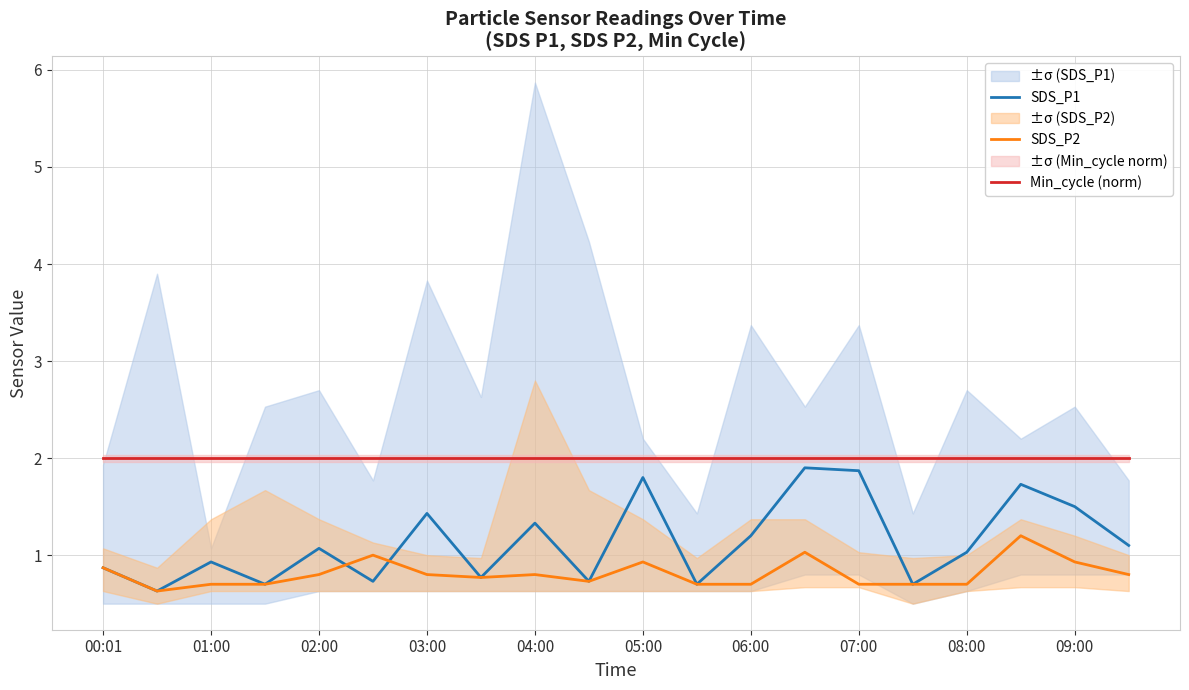

After their last crossing, which series has the higher values: SDS_P2 or SDS_P1?

SDS_P1